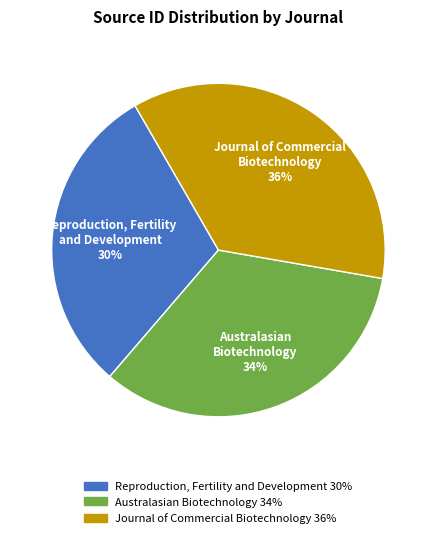

Approximately how many times larger is the value at Journal of Commercial Biotechnology compared to Australasian Biotechnology?

1.1